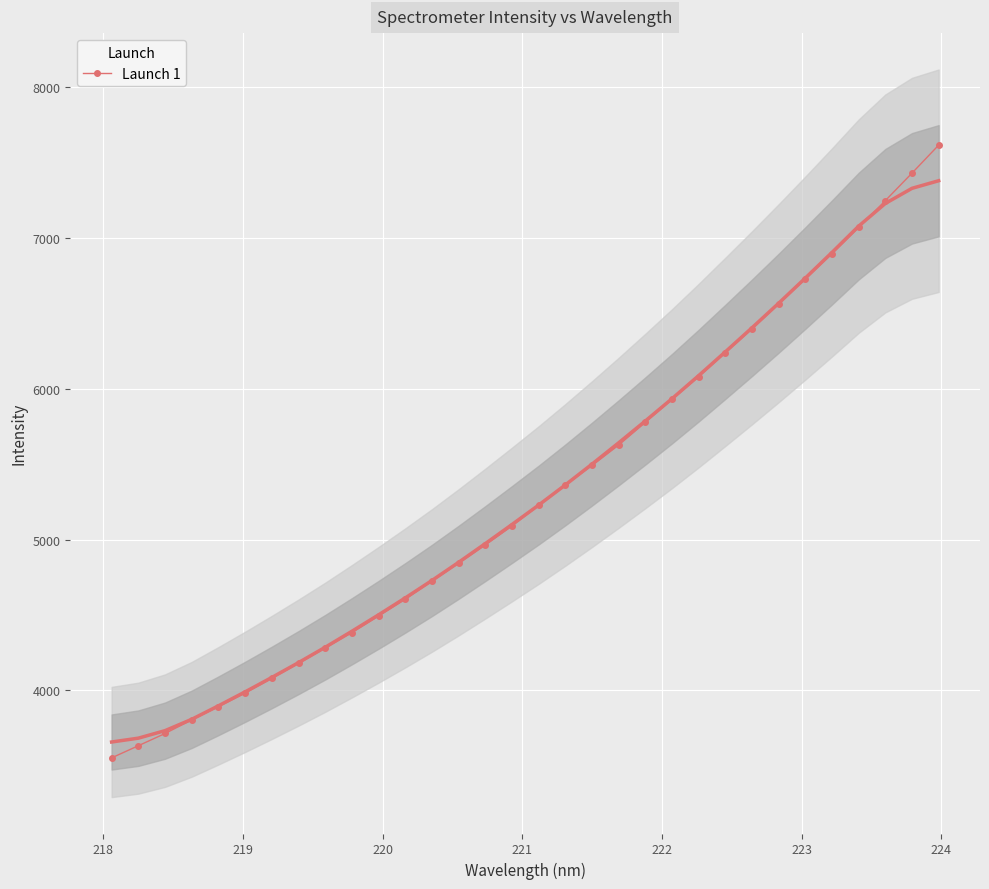

What is the minimum value for Launch 1?

3551.8